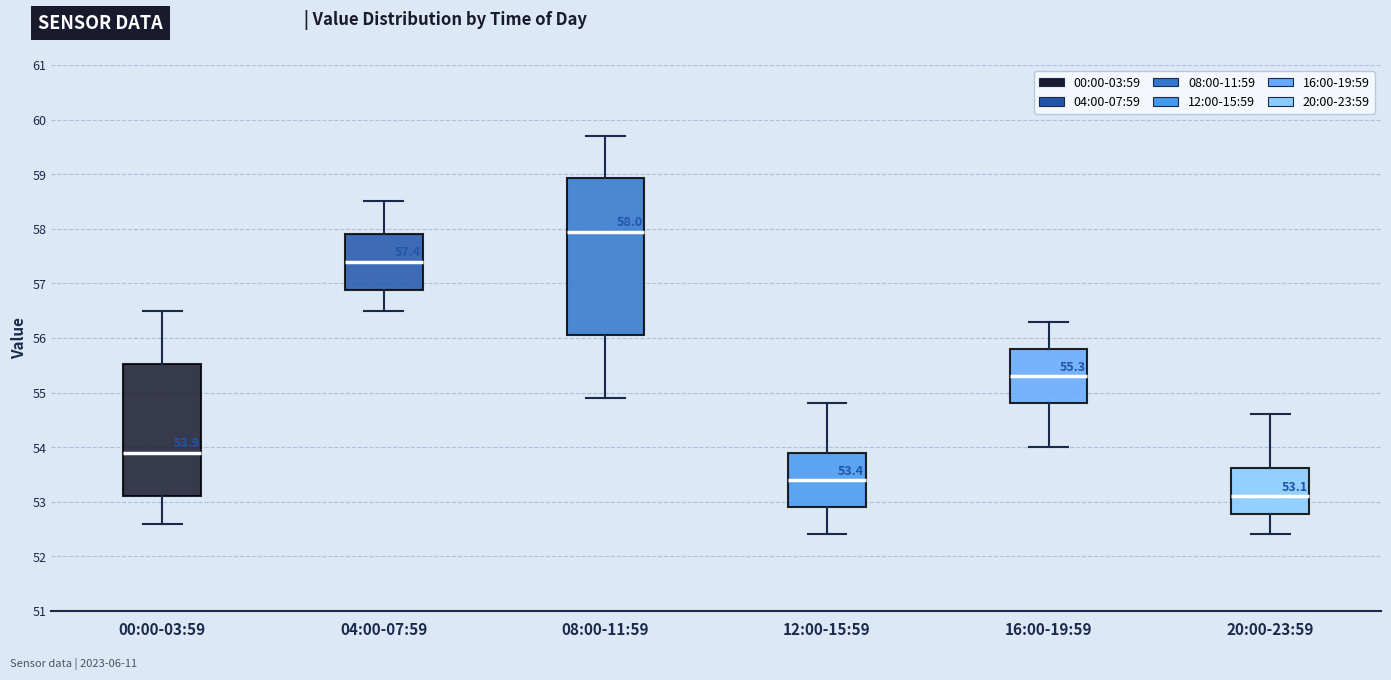

Which box's median line is the lowest?

20:00-23:59